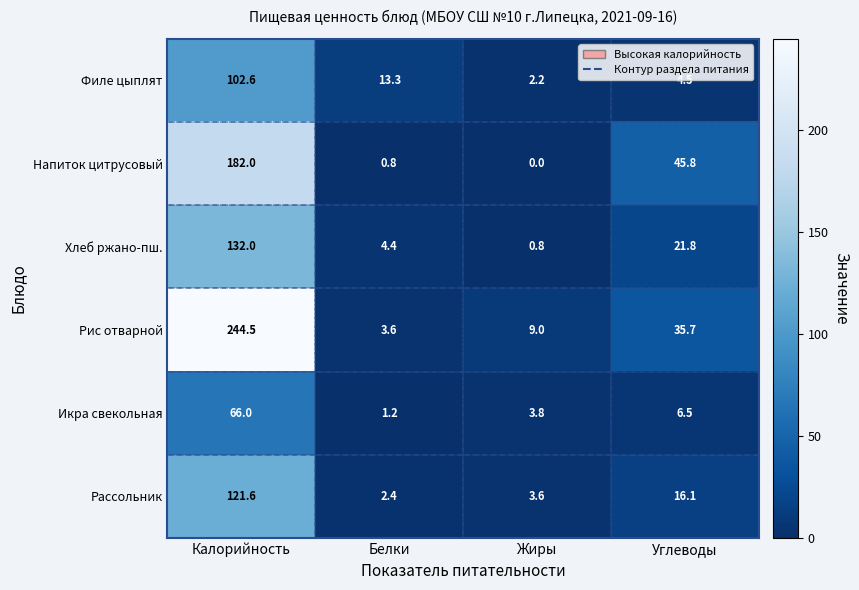

What is the maximum value shown in the chart?

244.5